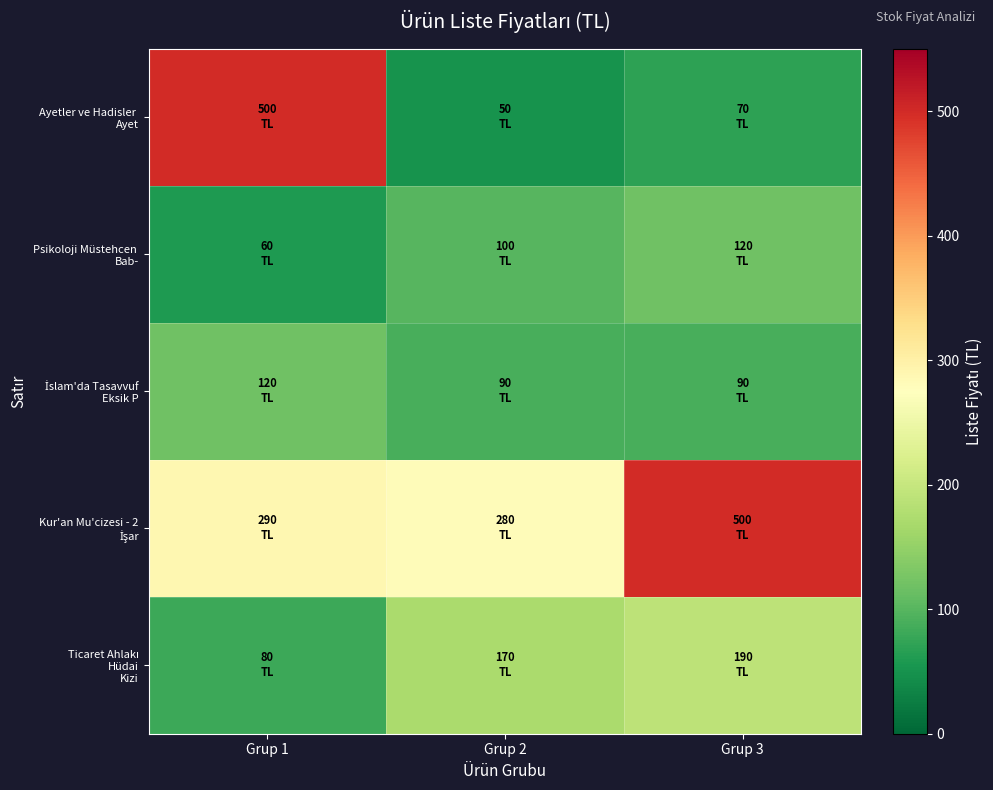

How many data points does each series have?

3